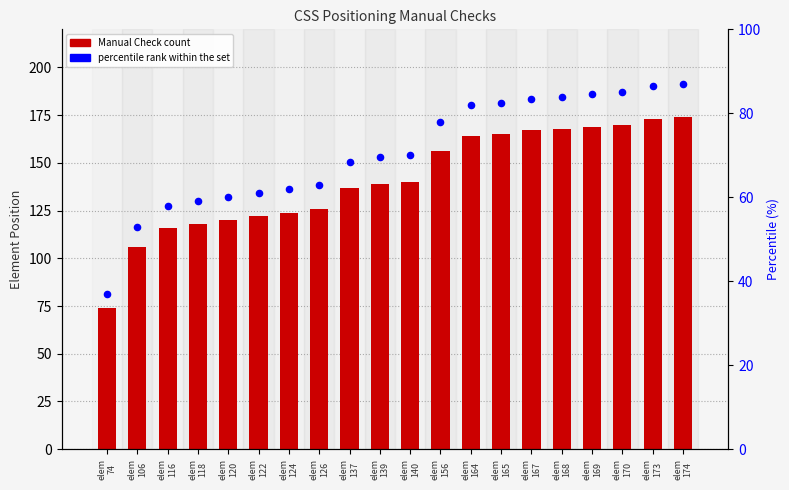

Is the value of Manual Check at elem
169 greater than the value of percentile within set at elem
106?

Yes